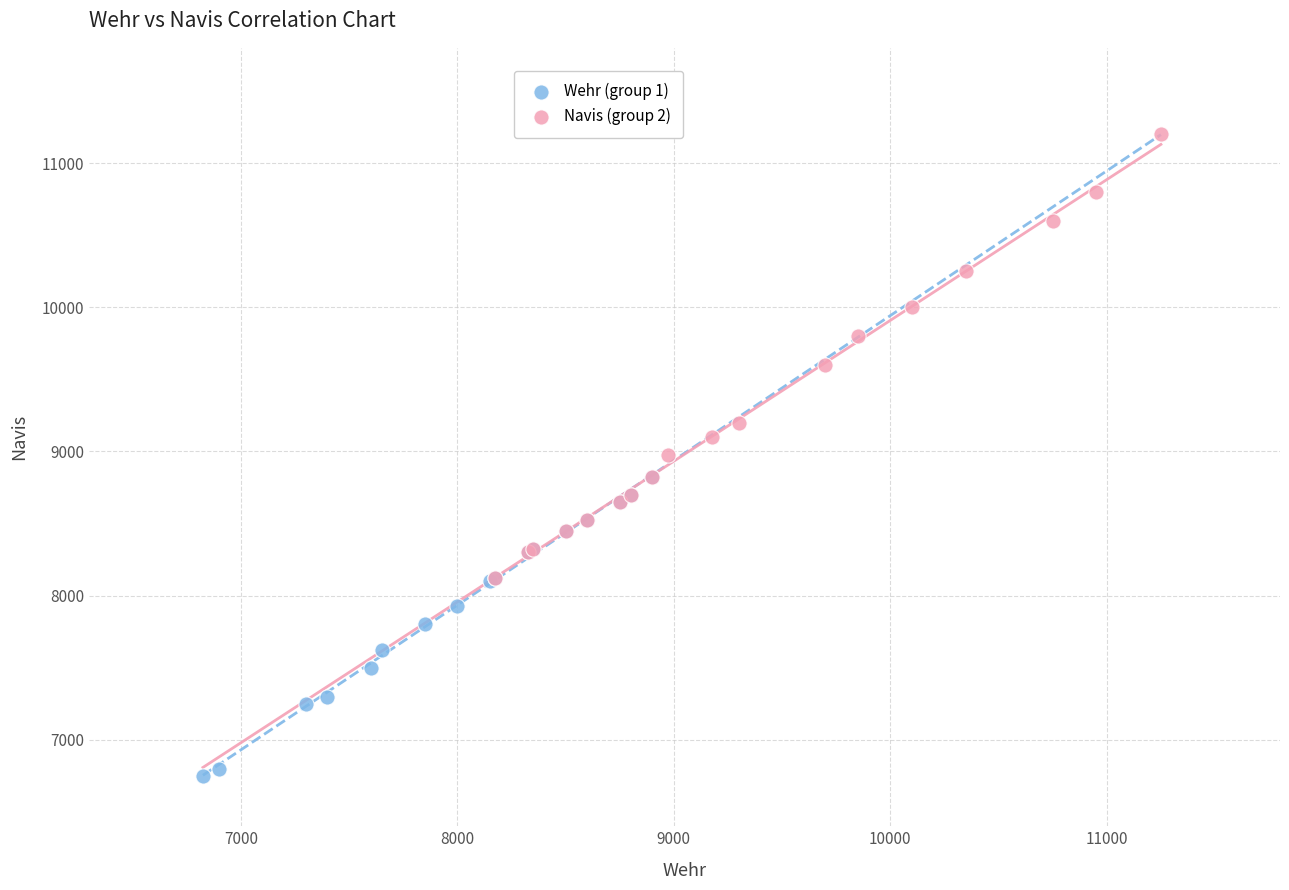

Which series reaches the minimum Y coordinate?

Wehr (group 1)